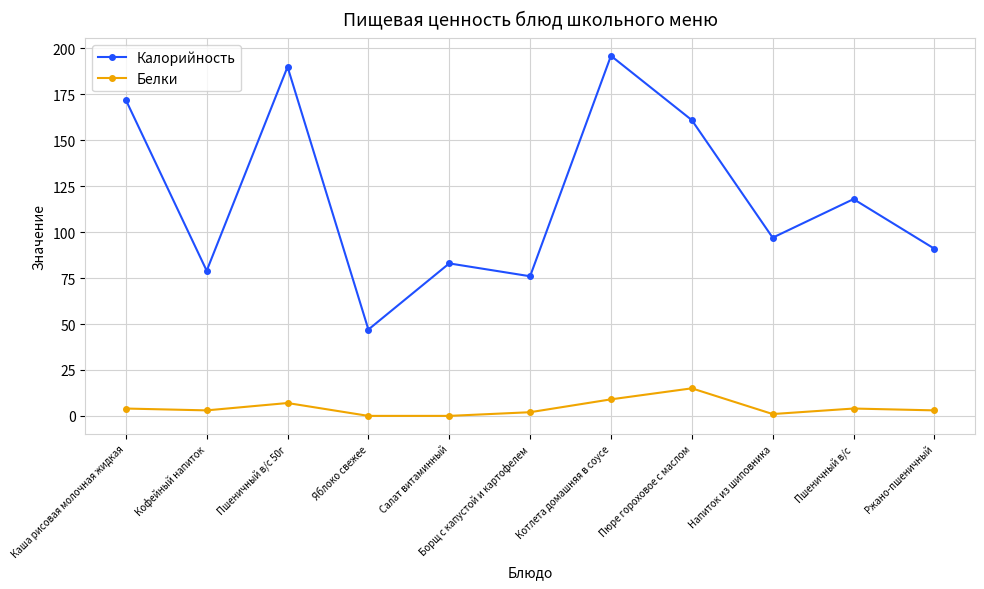

What are all the series names shown in the legend?

Калорийность, Белки